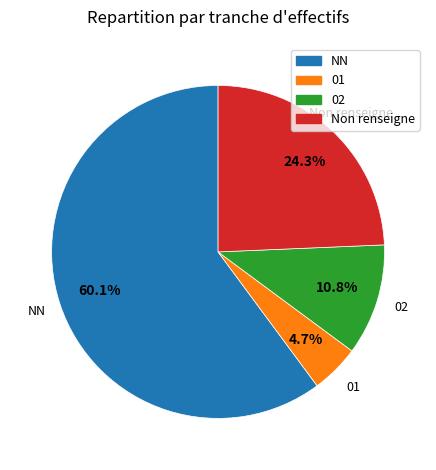

Is there any slice that represents more than half of the pie?

Yes